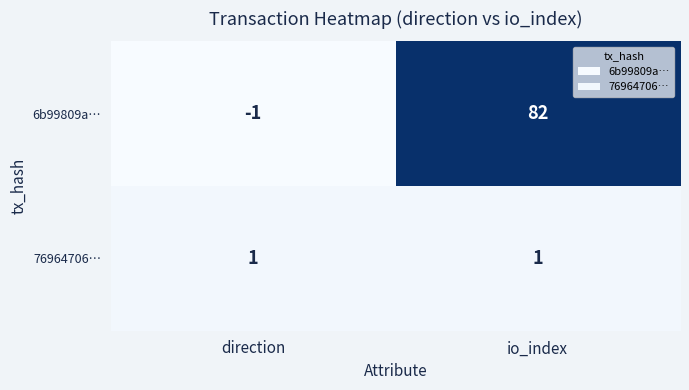

Reading left to right, what are all the values shown in this chart?

6b99809a…: -1	82
76964706…: 1	1